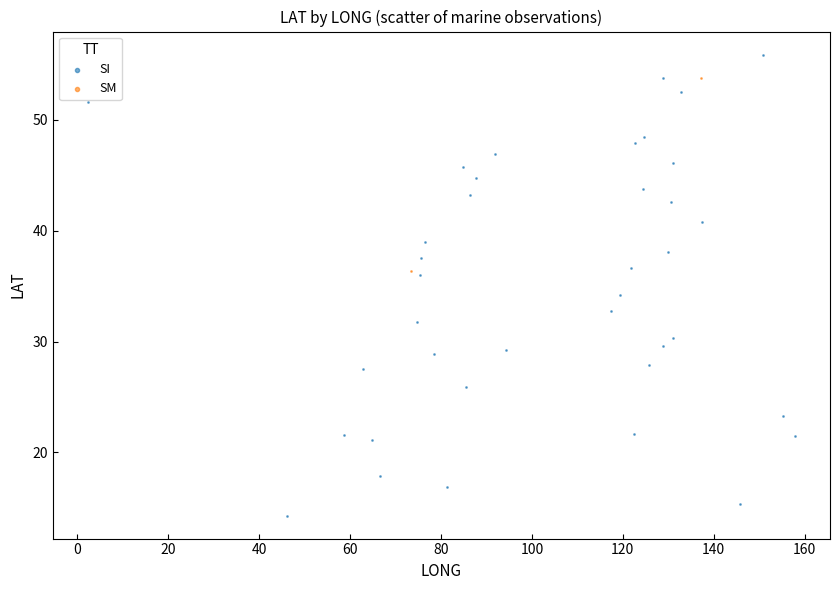

What are all the series names shown in the legend?

SI, SM